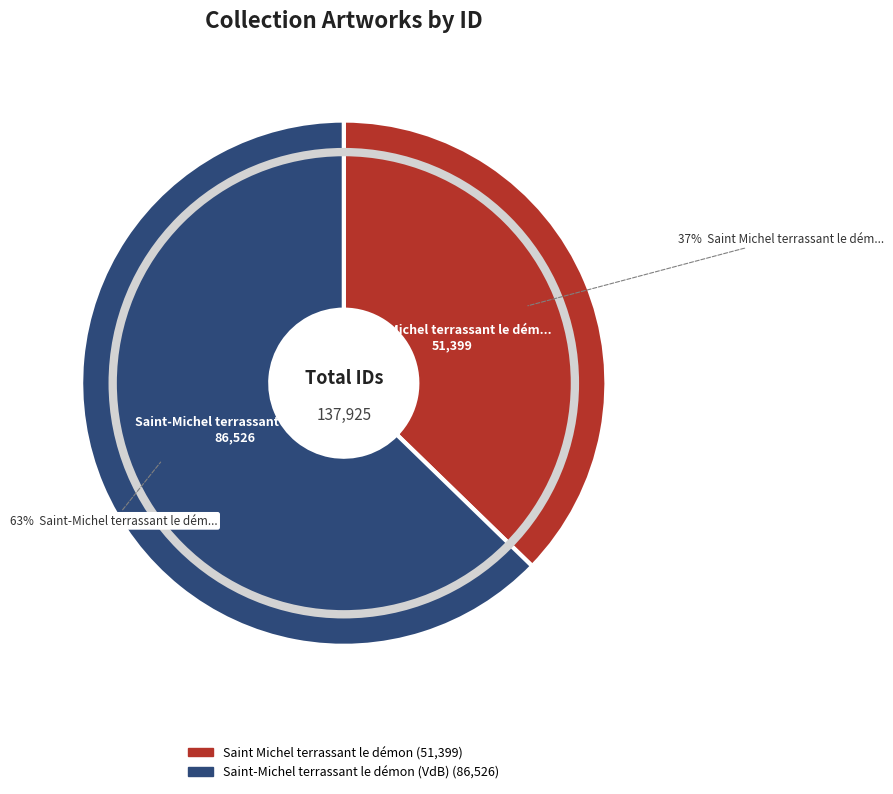

Approximately how many times larger is the value at Saint Michel terrassant le démon compared to Saint-Michel terrassant le démon (VdB)?

0.6